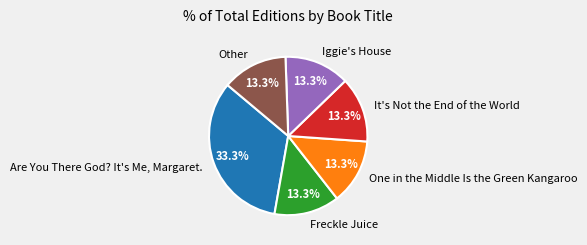

Which category has the biggest portion of the pie?

Are You There God? It's Me, Margaret.